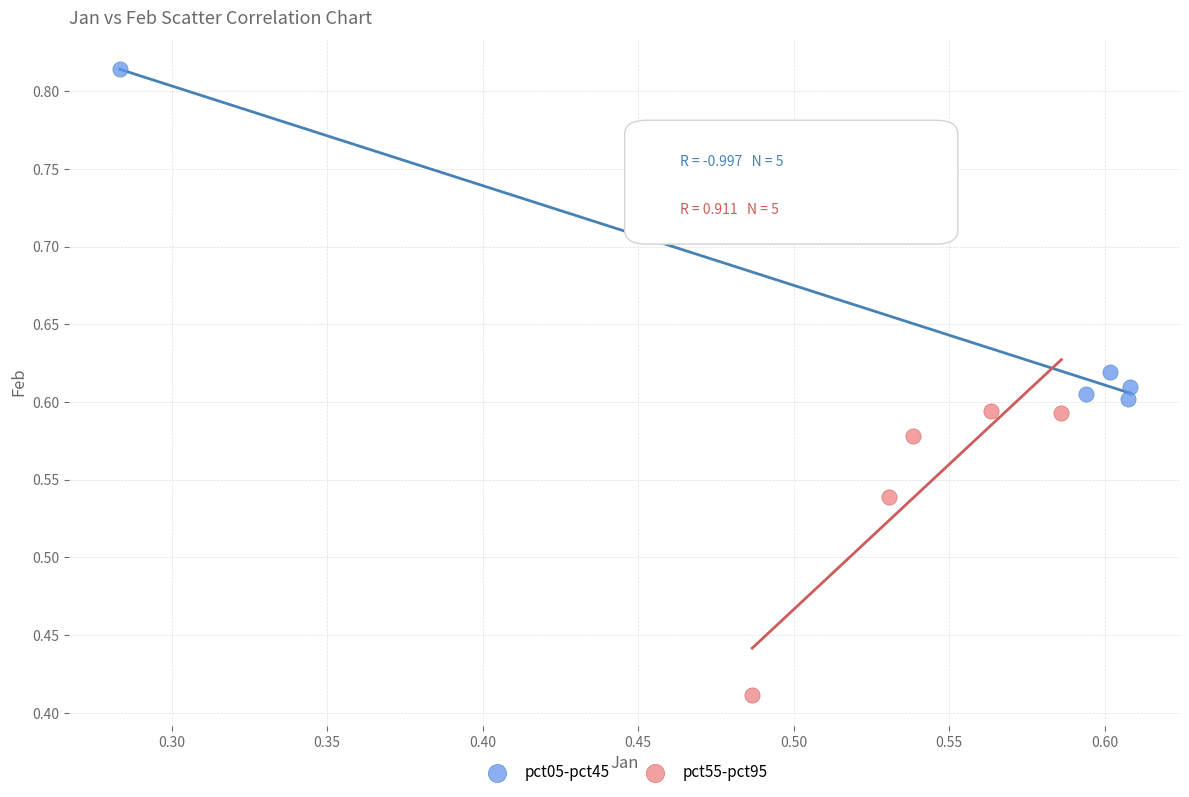

Which series contains the highest Y value?

pct05-pct45